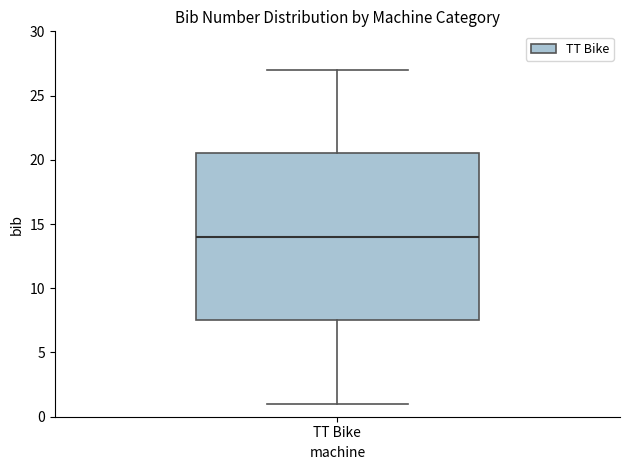

Where does the lower whisker of the box for TT Bike end on the y-axis? The values are not printed on the chart, so give them approximately, as read against the axis.

1.0